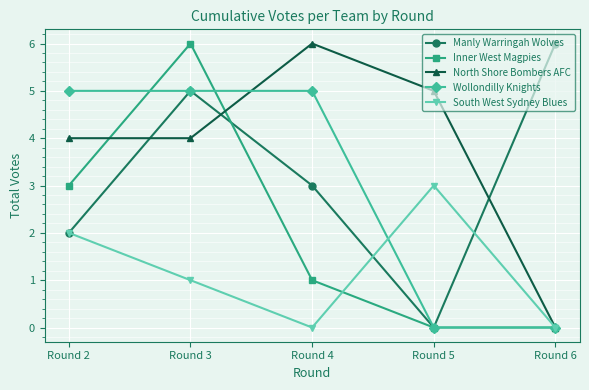

At how many categories does at least one series exceed 1?

5